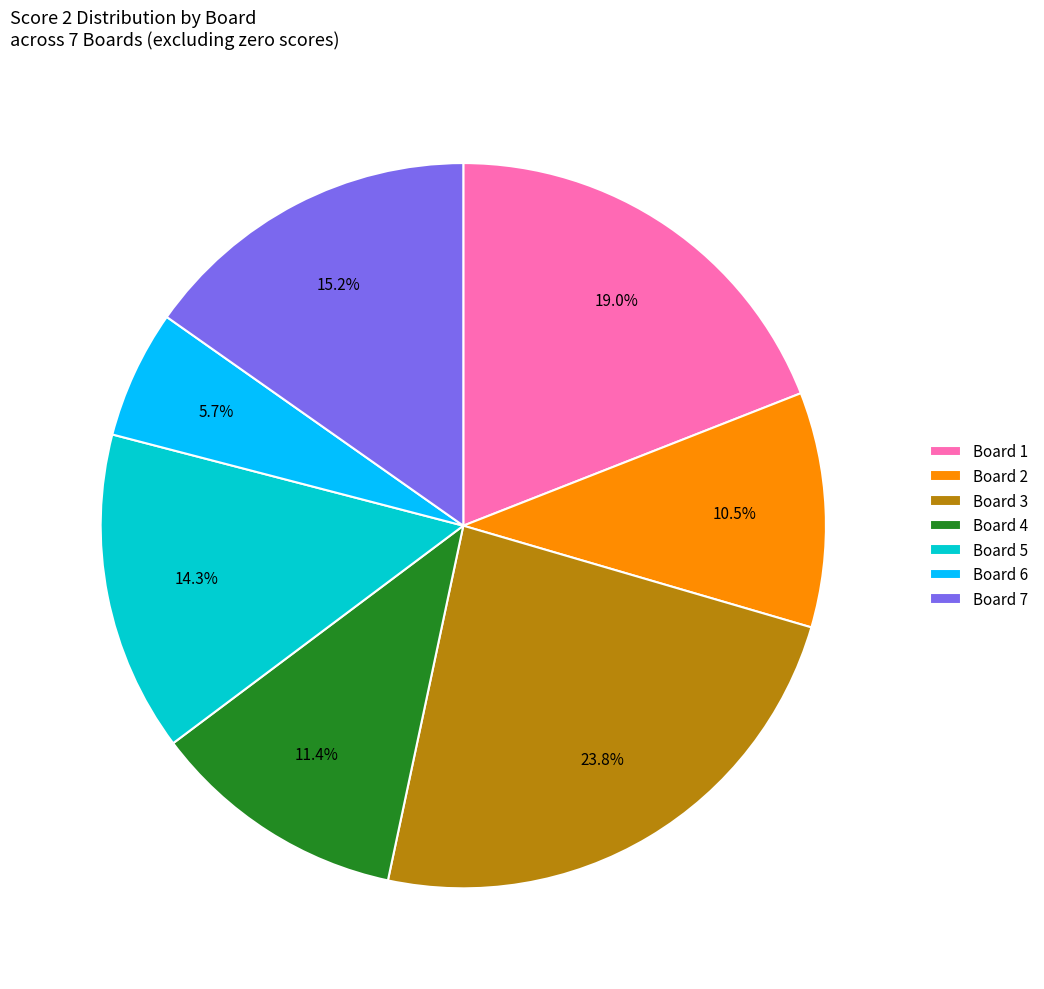

Which has a higher value, Board 4 or Board 6?

Board 4